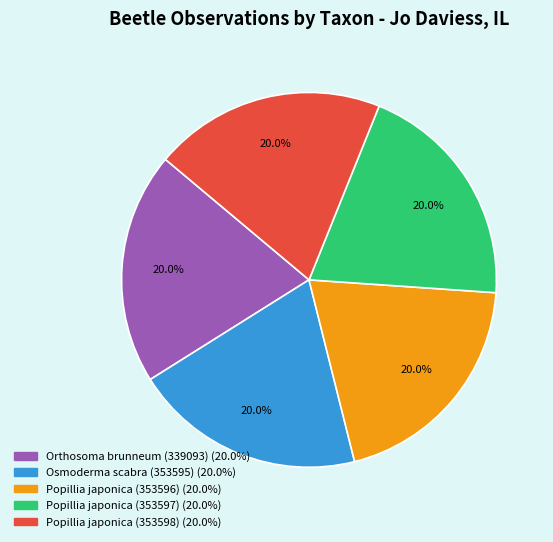

To the nearest percent, what portion does Popillia japonica (353598) represent?

20%